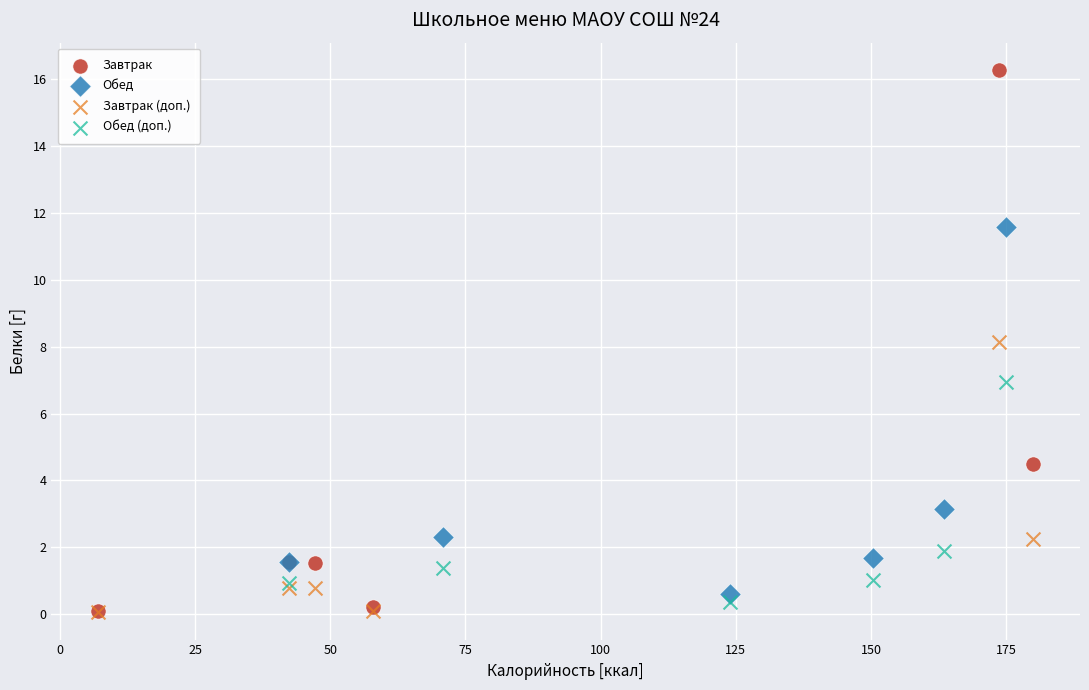

Which series has the largest Y range (max minus min)?

Завтрак